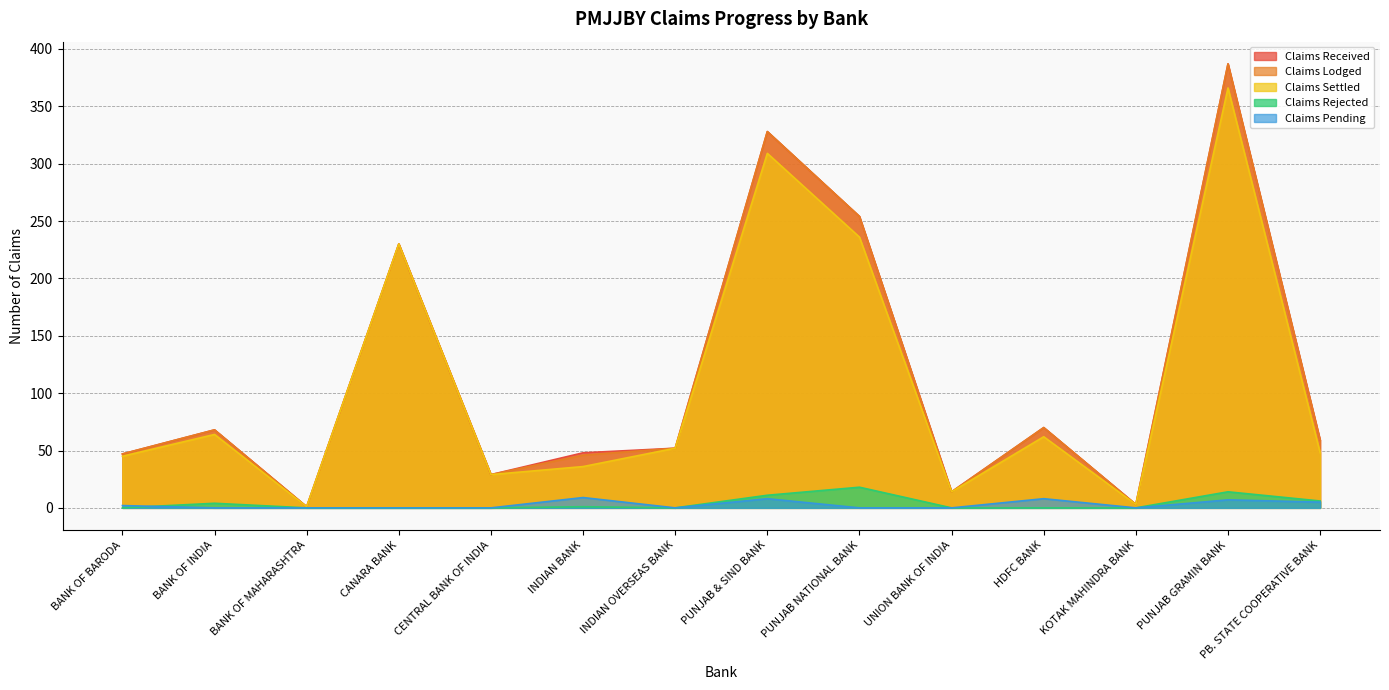

Does the chart have visible grid lines?

Yes